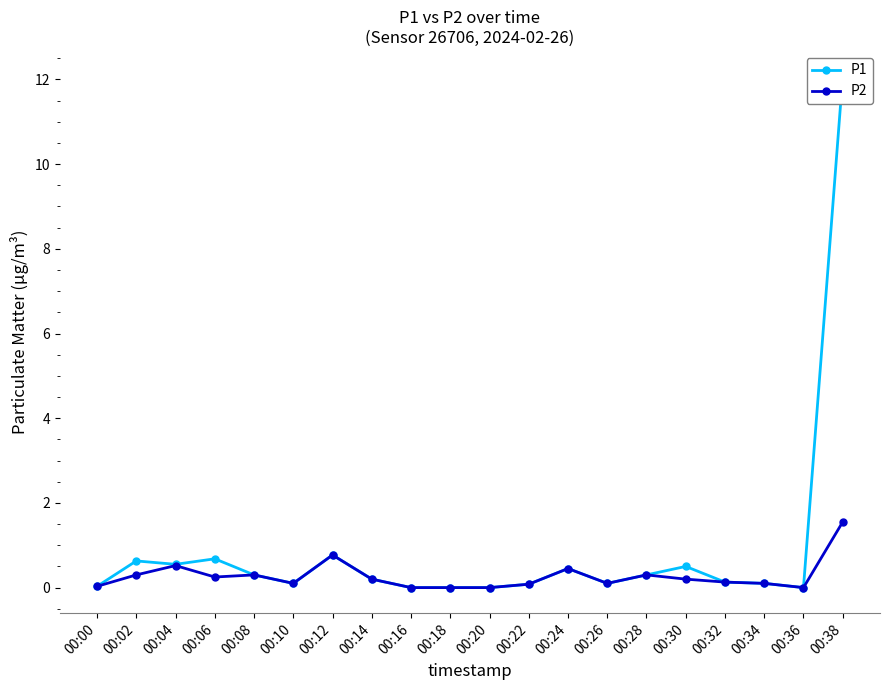

What is the value of the P1 point at the 17th from the left?

0.1